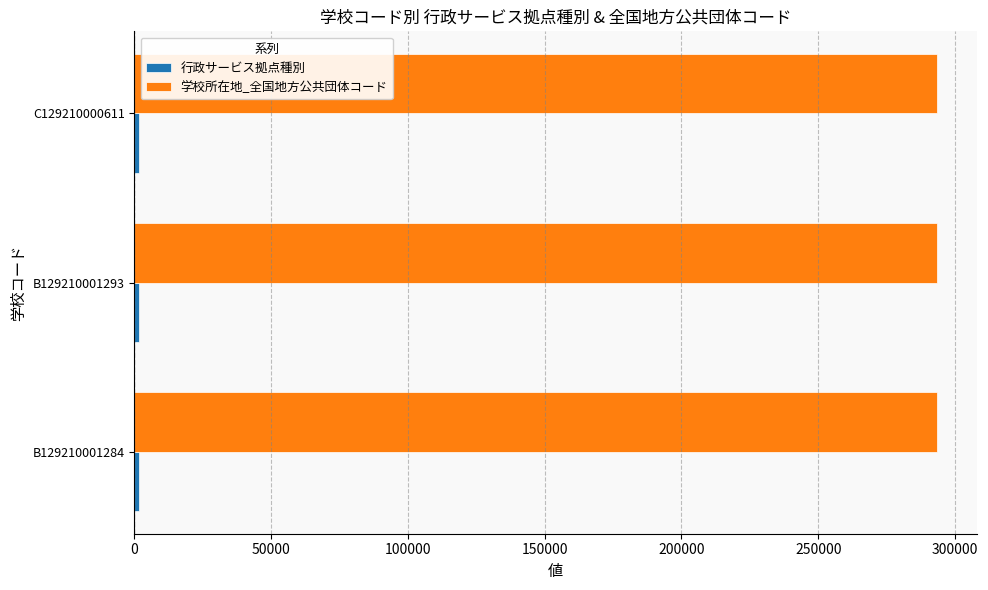

Which series has the largest total across all categories?

学校所在地_全国地方公共団体コード